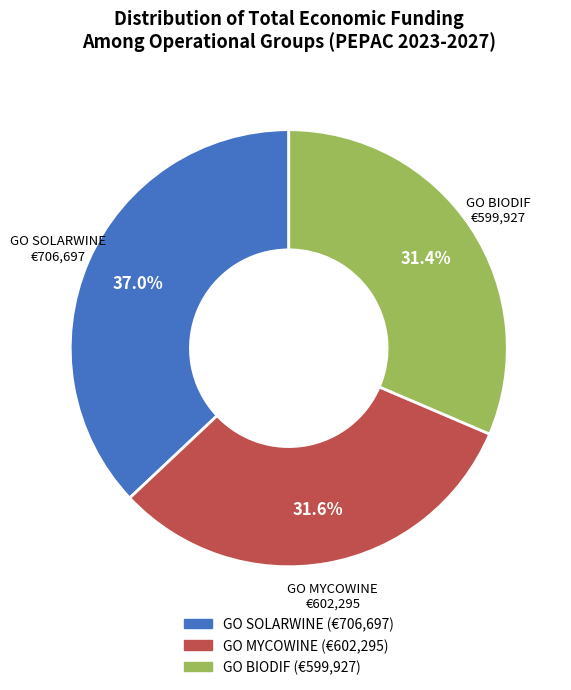

Combined, what portion of the pie is GO MYCOWINE and GO BIODIF?

63.0%